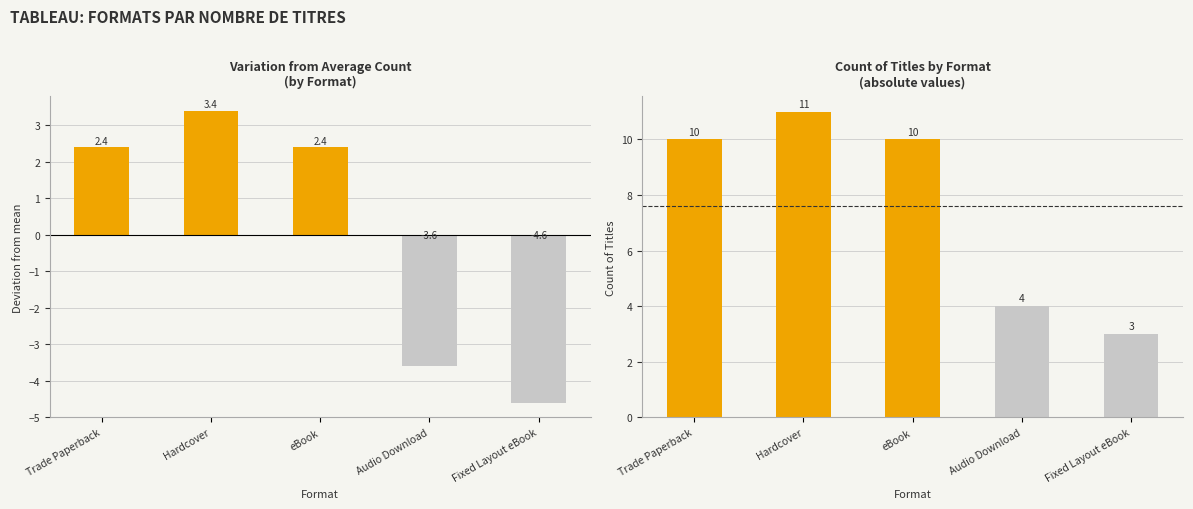

What is the average value of the Count of Titles series?

7.6